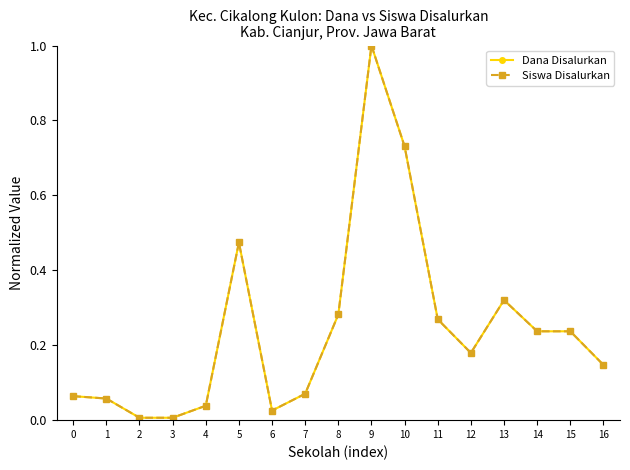

What is the value of the Siswa Disalurkan point at the 11th from the left?

0.7